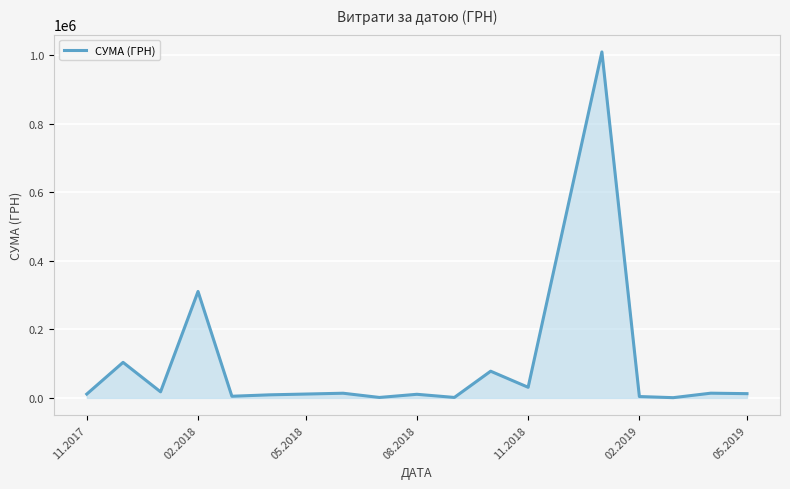

What is the maximum value shown in the chart?

1008881.5